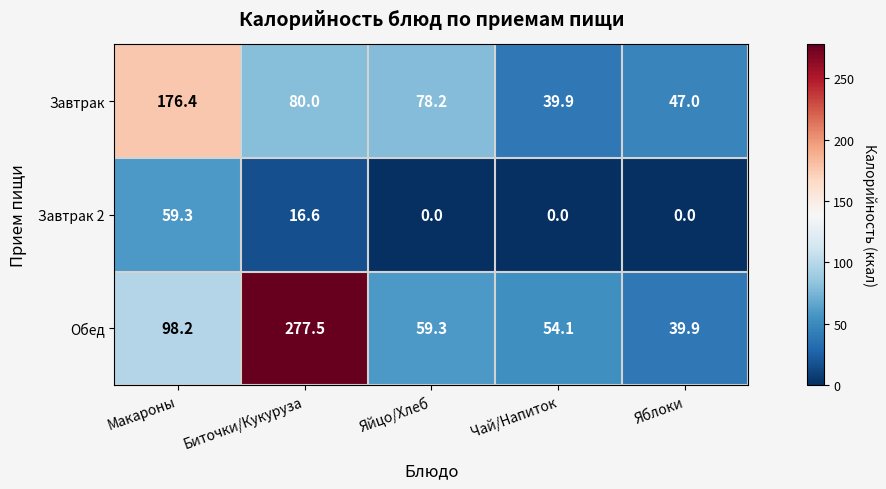

What is the difference between the Завтрак values at Яблоки and Биточки/Кукуруза?

33.0